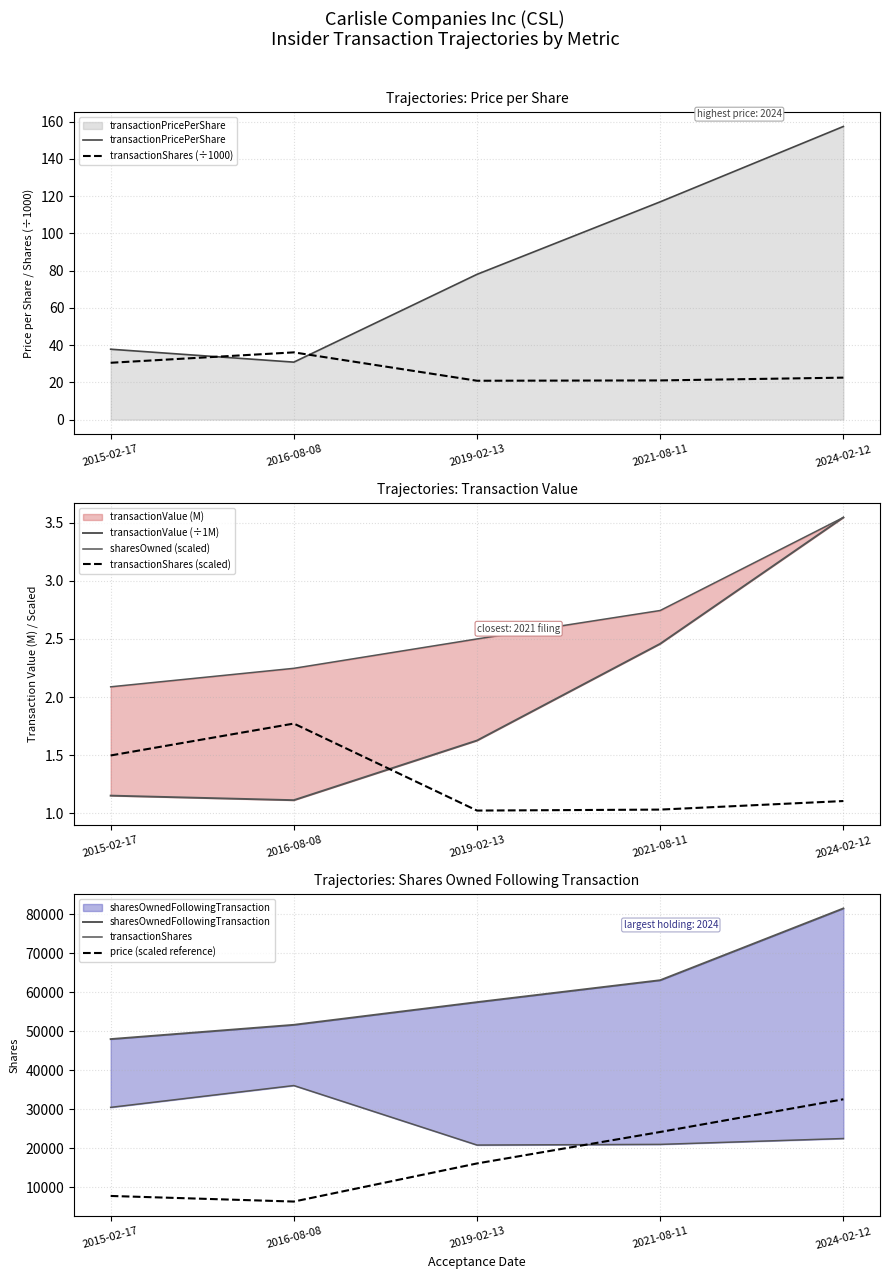

What is the label of the 5th point from the left?

2024-02-12